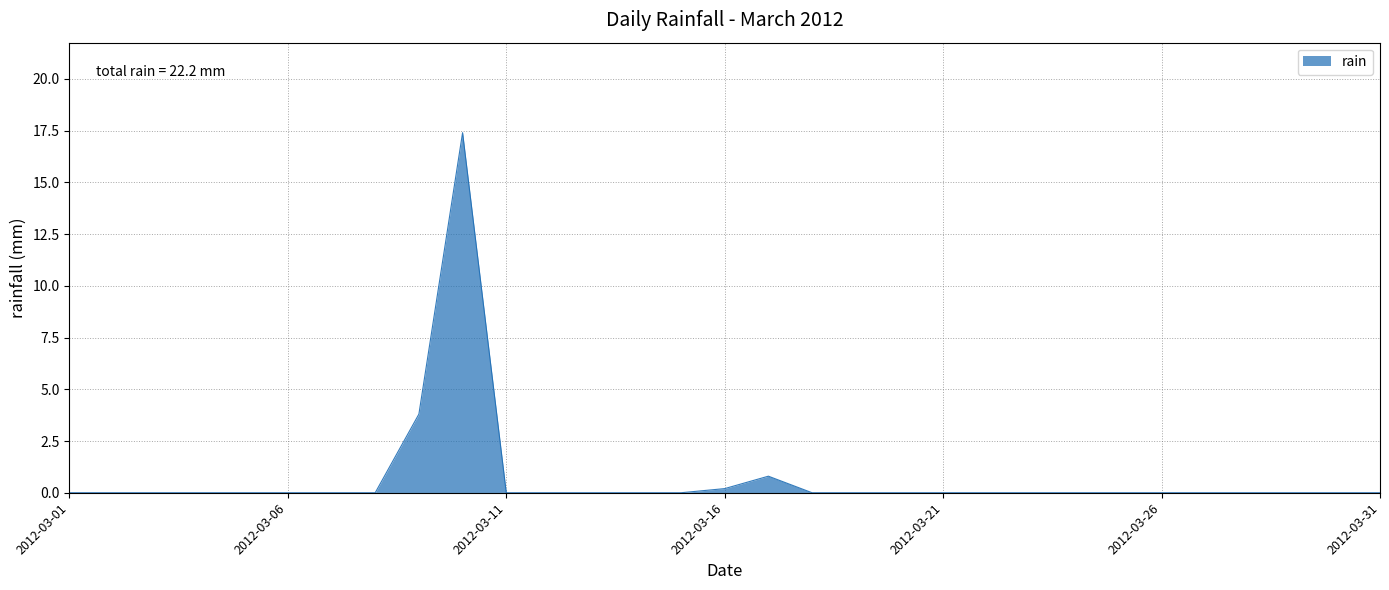

Reading left to right, what are all the values shown in this chart?

0.0	0.0	0.0	0.0	0.0	0.0	0.0	0.0	3.8	17.4	0.0	0.0	0.0	0.0	0.0	0.2	0.8	0.0	0.0	0.0	0.0	0.0	0.0	0.0	0.0	0.0	0.0	0.0	0.0	0.0	0.0